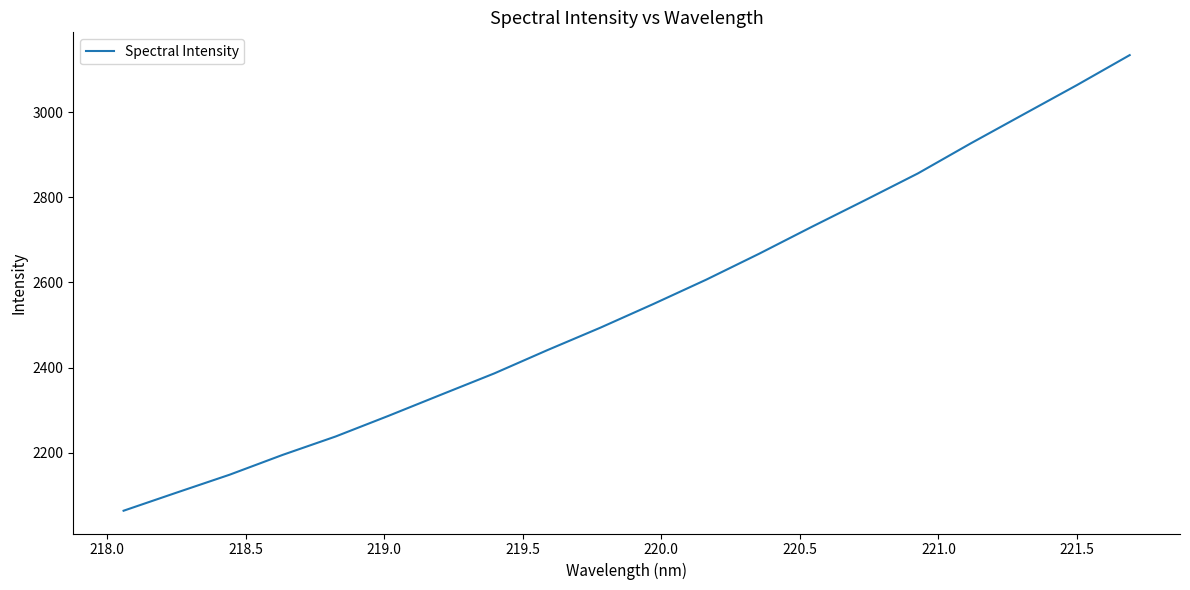

What is the greatest value displayed?

3133.5